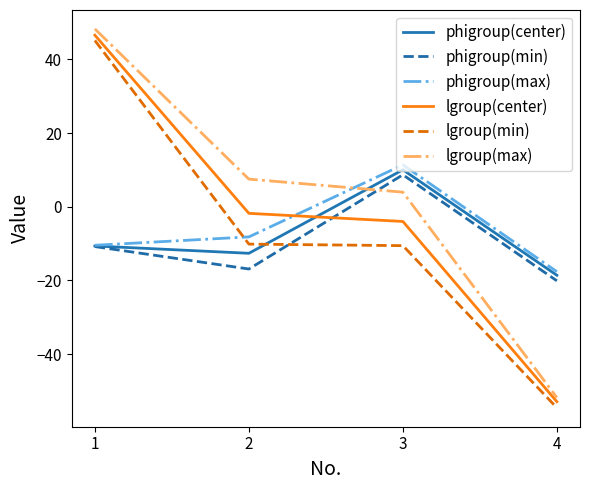

Rank the categories by phigroup(center) value from highest to lowest.

3, 1, 2, 4